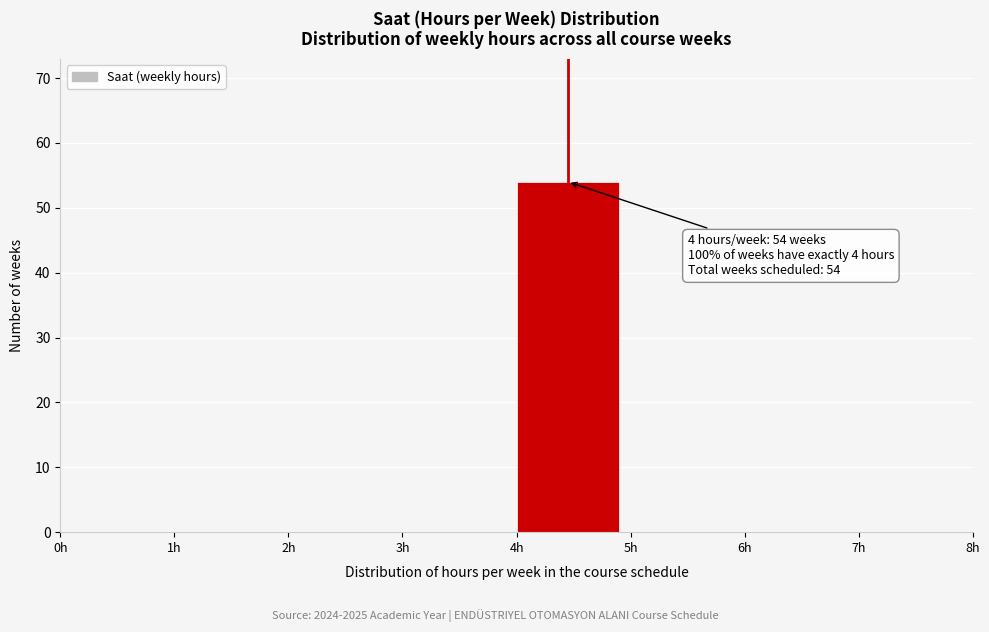

Over which range of the x-axis is the bar tallest?

4 to 5